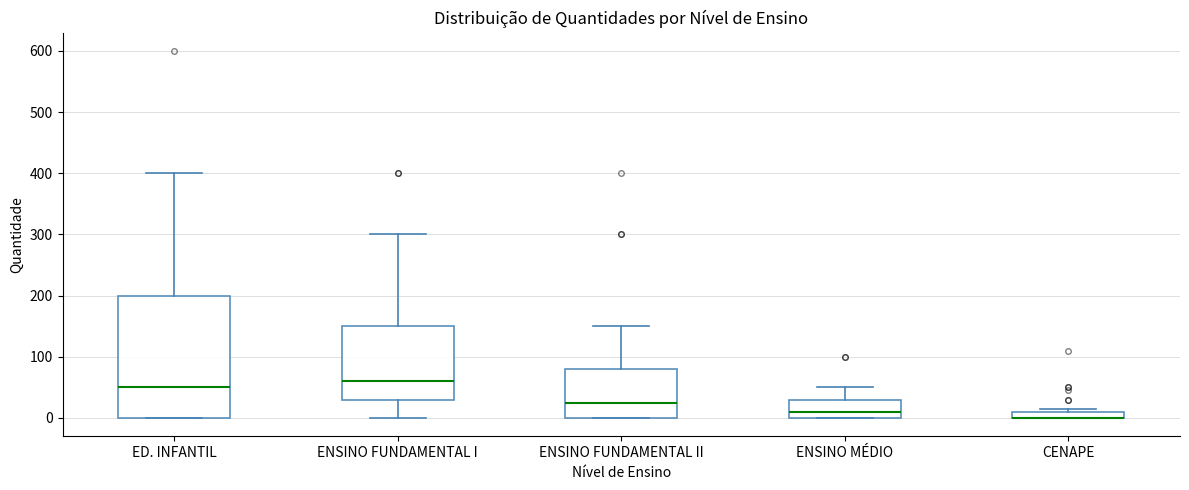

Where is the upper edge of the box for CENAPE on the y-axis? The values are not printed on the chart, so give them approximately, as read against the axis.

10